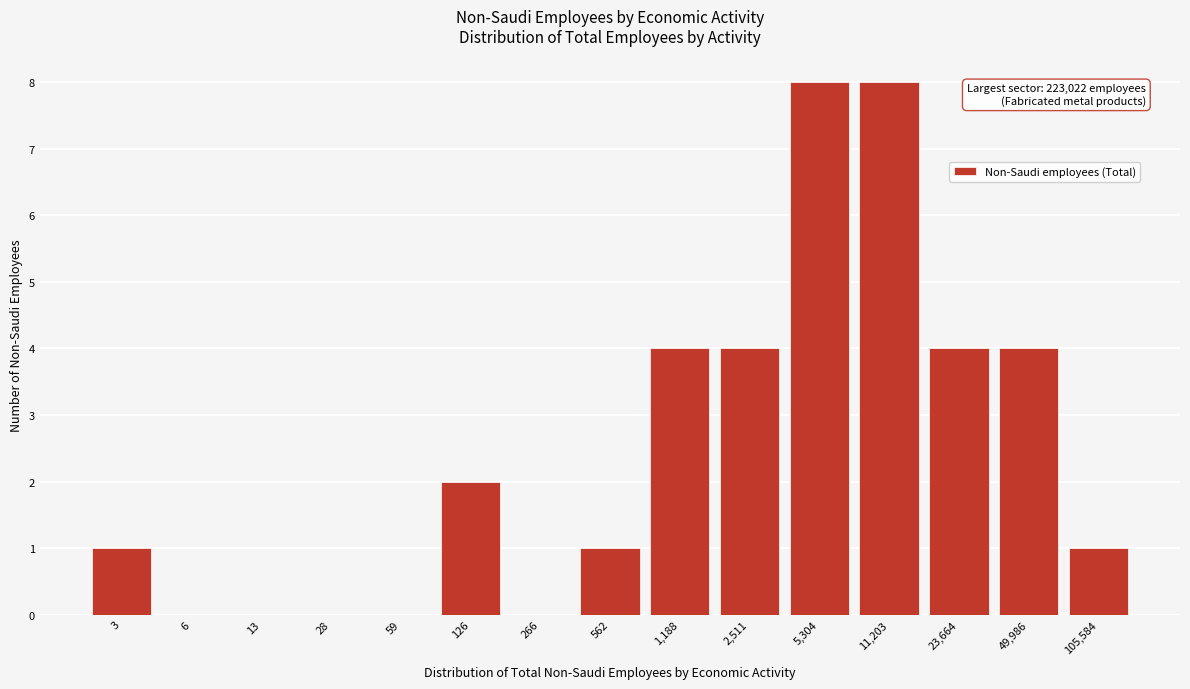

Reading left to right, list all the values displayed in this chart.

3=1	6=0	13=0	28=0	59=0	126=2	266=0	562=1	1,188=4	2,511=4	5,304=8	11,203=8	23,664=4	49,986=4	105,584=1